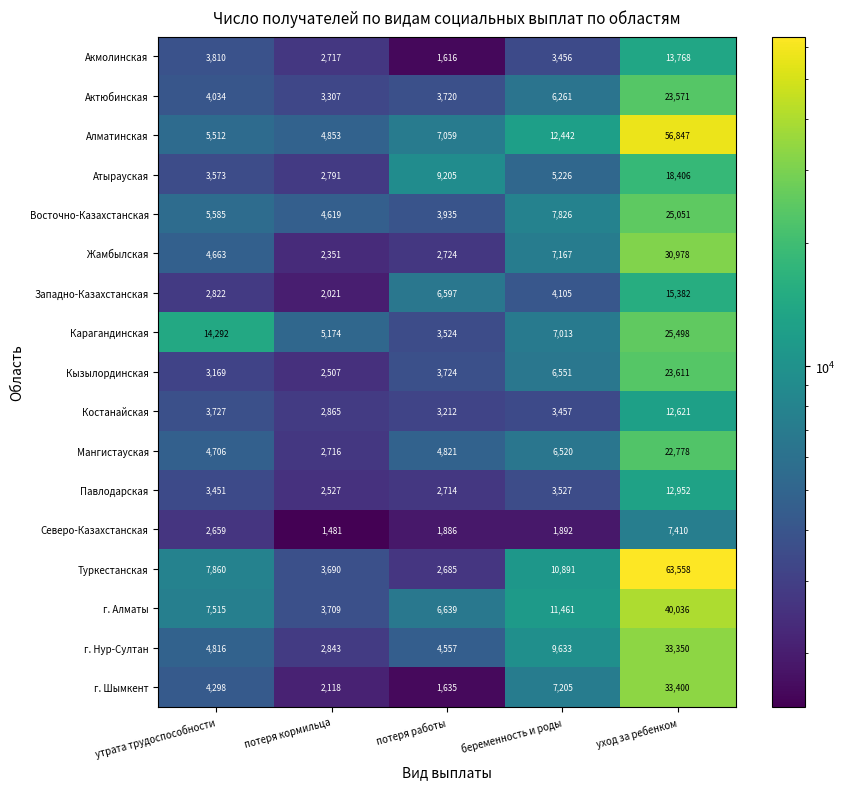

What is the sum of the г. Алматы values at беременность и роды and потеря работы?

18100